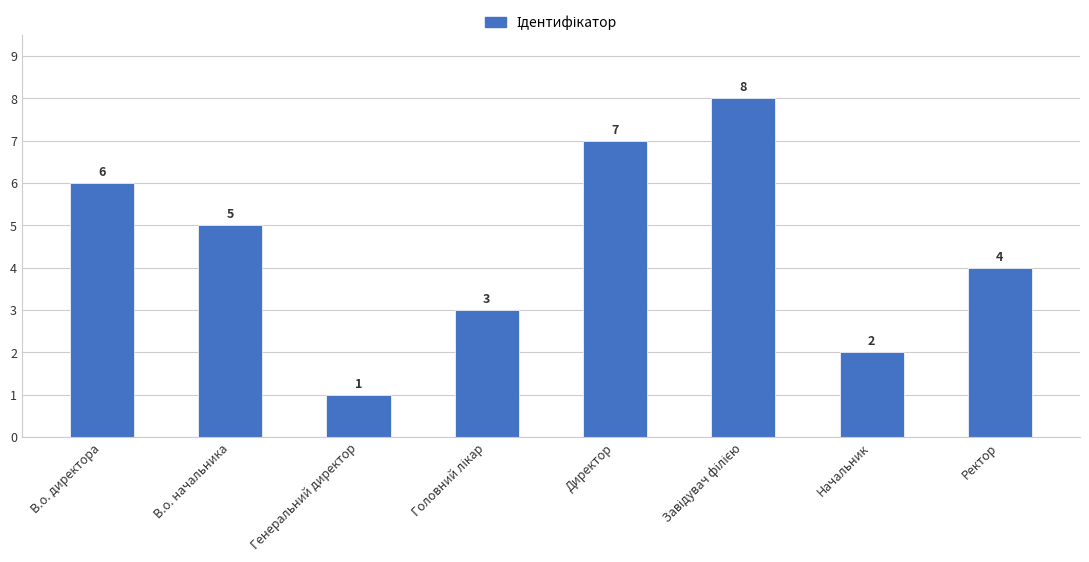

True or false: the data shows 2 at Начальник.

True